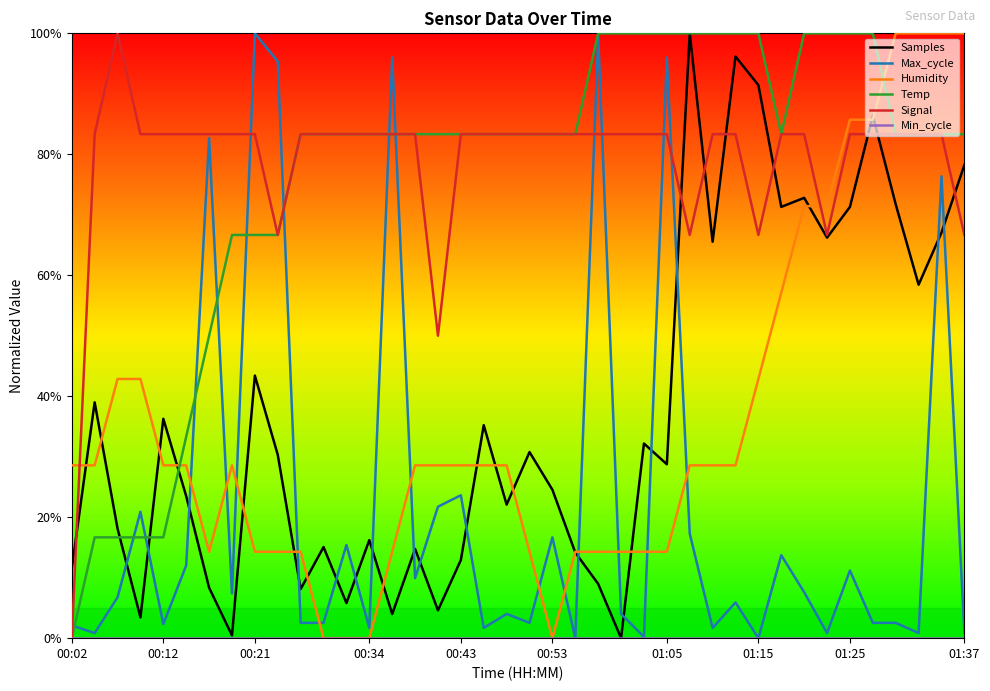

Reading right to left, list all the values displayed in this chart.

Samples: 0.8	0.7	0.6	0.7	0.9	0.7	0.7	0.7	0.7	0.9	1.0	0.7	1.0	0.3	0.3	0.0	0.1	0.1	0.2	0.3	0.2	0.4	0.1	0.0	0.1	0.0	0.2	0.1	0.2	0.1	0.3	0.4	0.0	0.1	0.2	0.4	0.0	0.2	0.4	0.1
Max_cycle: 0.0	0.8	0.0	0.0	0.0	0.1	0.0	0.1	0.1	0.0	0.1	0.0	0.2	1.0	0.0	0.0	1.0	0.0	0.2	0.0	0.0	0.0	0.2	0.2	0.1	1.0	0.0	0.2	0.0	0.0	1.0	1.0	0.1	0.8	0.1	0.0	0.2	0.1	0.0	0.0
Humidity: 1.0	1.0	1.0	1.0	0.9	0.9	0.7	0.7	0.6	0.4	0.3	0.3	0.3	0.1	0.1	0.1	0.1	0.1	0.0	0.1	0.3	0.3	0.3	0.3	0.3	0.1	0.0	0.0	0.0	0.1	0.1	0.1	0.3	0.1	0.3	0.3	0.4	0.4	0.3	0.3
Temp: 0.8	0.8	0.8	0.8	1.0	1.0	1.0	1.0	0.8	1.0	1.0	1.0	1.0	1.0	1.0	1.0	1.0	0.8	0.8	0.8	0.8	0.8	0.8	0.8	0.8	0.8	0.8	0.8	0.8	0.8	0.7	0.7	0.7	0.5	0.3	0.2	0.2	0.2	0.2	0.0
Signal: 0.7	0.8	0.8	0.8	0.8	0.8	0.7	0.8	0.8	0.7	0.8	0.8	0.7	0.8	0.8	0.8	0.8	0.8	0.8	0.8	0.8	0.8	0.8	0.5	0.8	0.8	0.8	0.8	0.8	0.8	0.7	0.8	0.8	0.8	0.8	0.8	0.8	1.0	0.8	0.0
Min_cycle: 0.0	0.0	0.0	0.0	0.0	0.0	0.0	0.0	0.0	0.0	0.0	0.0	0.0	0.0	0.0	0.0	0.0	0.0	0.0	0.0	0.0	0.0	0.0	0.0	0.0	0.0	0.0	0.0	0.0	0.0	0.0	0.0	0.0	0.0	0.0	0.0	0.0	0.0	0.0	0.0